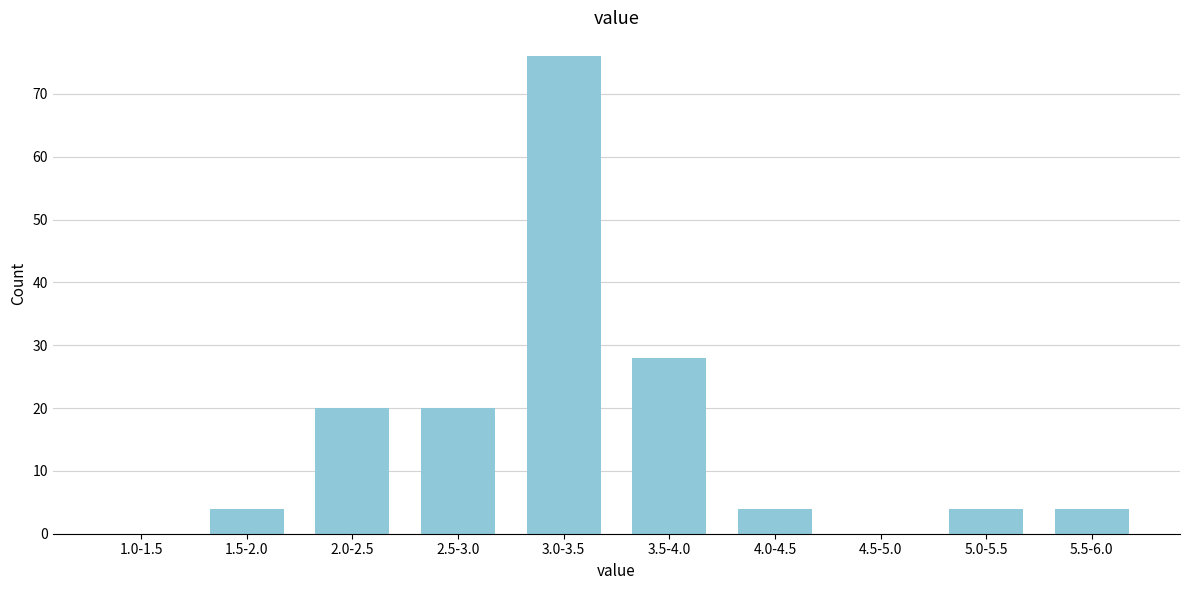

Reading right to left, extract all data points from this chart.

5.5-6.0=4	5.0-5.5=4	4.5-5.0=0	4.0-4.5=4	3.5-4.0=28	3.0-3.5=76	2.5-3.0=20	2.0-2.5=20	1.5-2.0=4	1.0-1.5=0